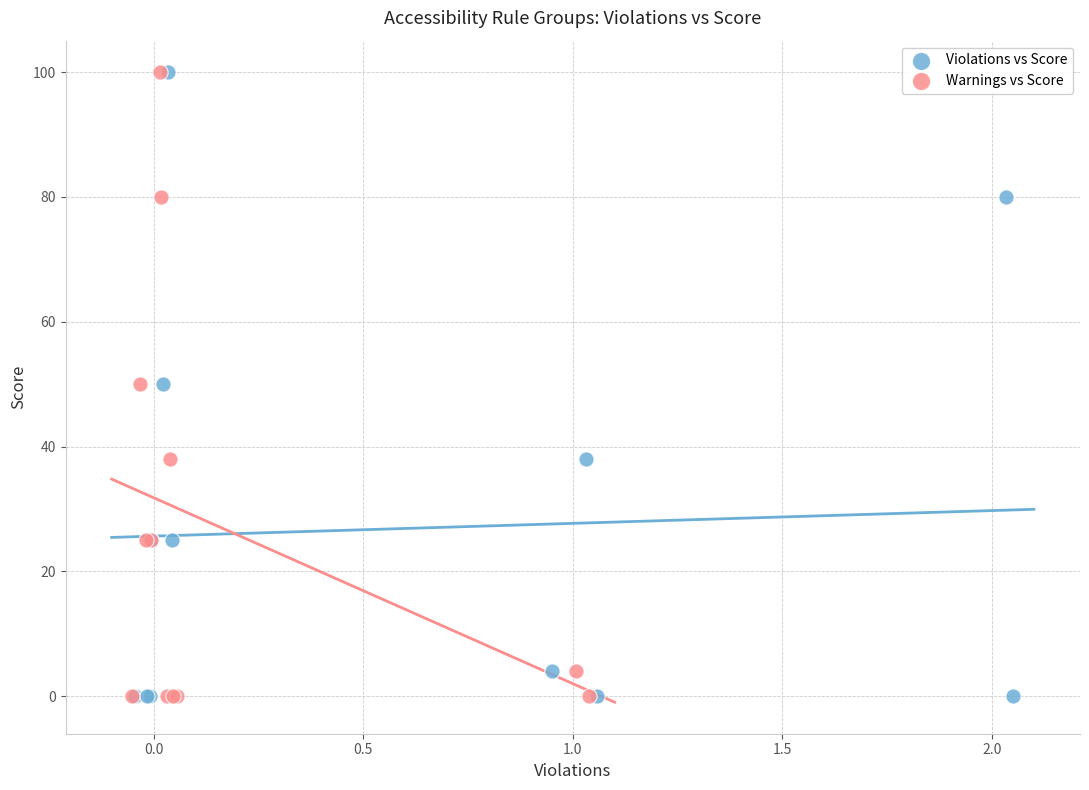

What are all the series names shown in the legend?

Violations vs Score, Warnings vs Score